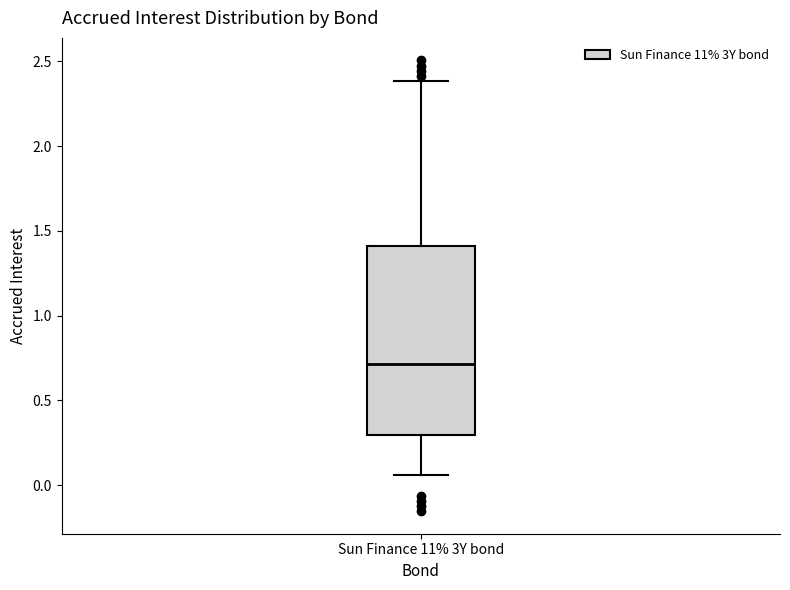

Read this box plot against the y-axis: the position of the median line, the range covered by the box, and the ends of both whiskers. The values are not printed on the chart, so give them approximately, as read against the axis.

median 0.70, box 0.30 to 1.40, whiskers 0.05 to 2.40